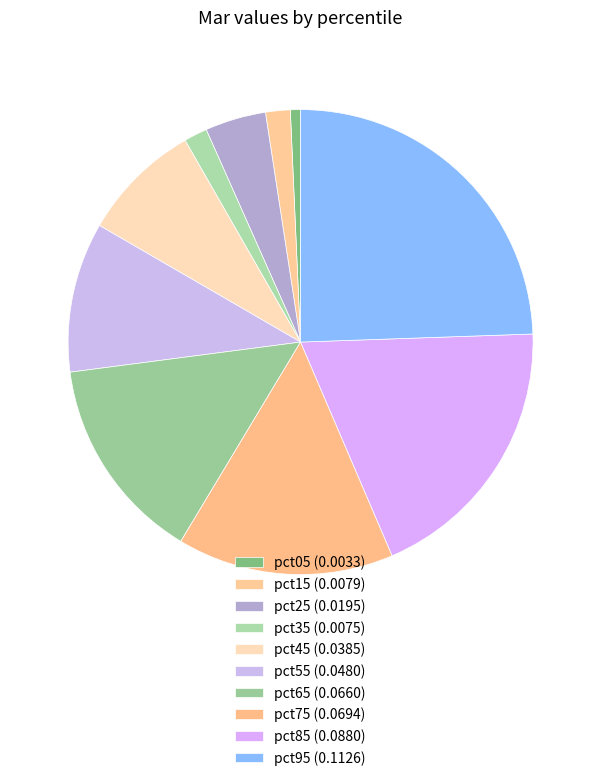

How many slices are in this pie chart?

10